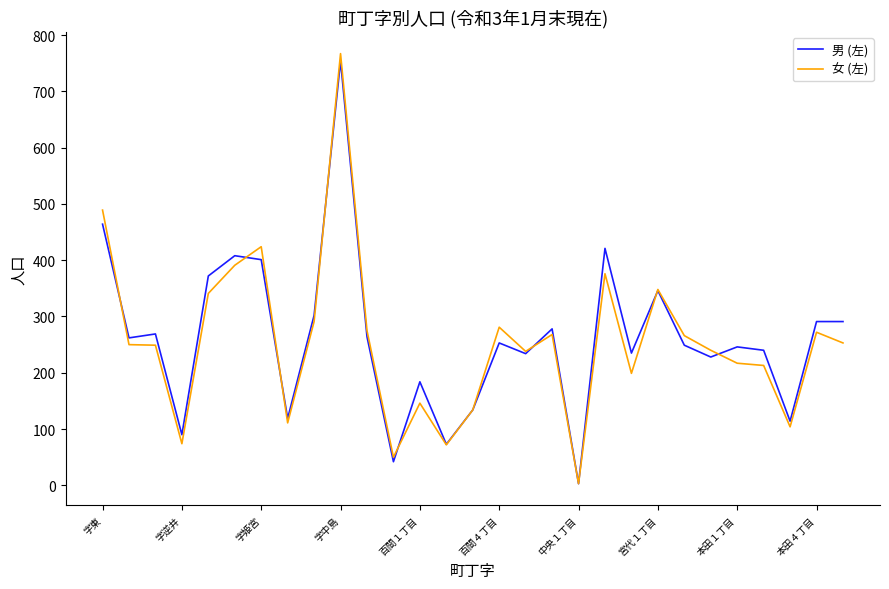

How many lines are shown in the chart?

2